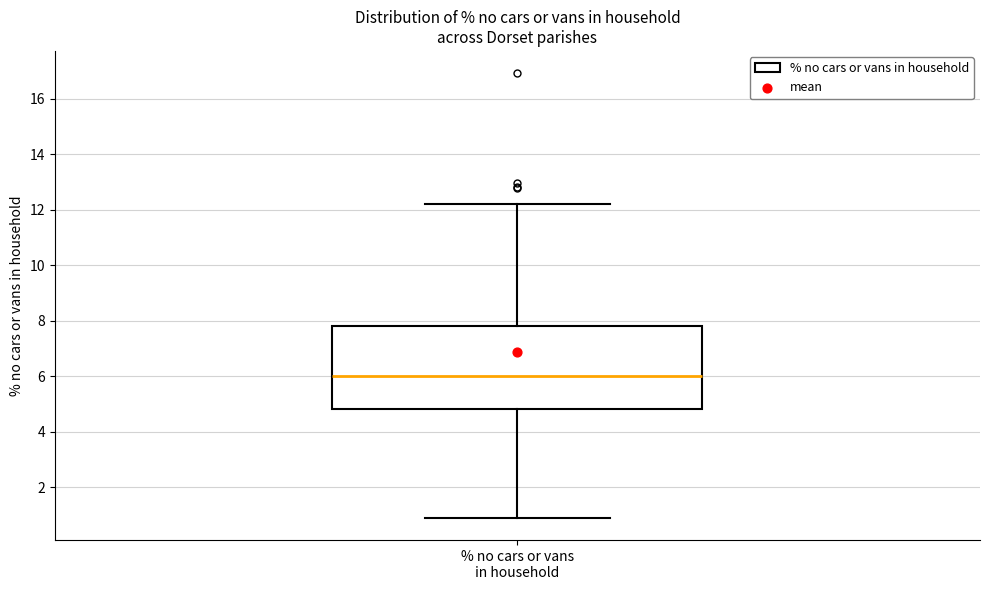

Transcribe this box plot: give where the median line is, the range the box spans, and where the two whiskers end, as read against the y-axis. The values are not printed on the chart, so give them approximately, as read against the axis.

median 6.0, box 4.8 to 7.8, whiskers 1.0 to 12.2